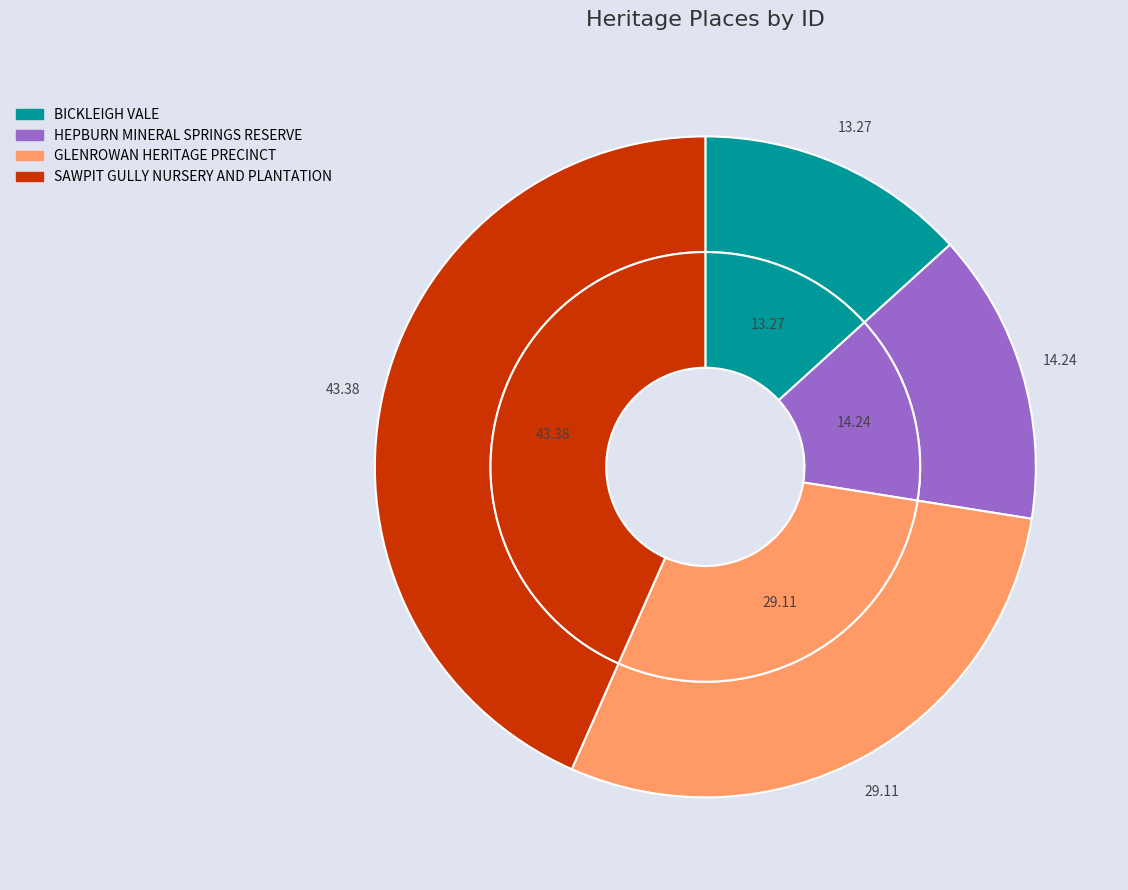

Does any single category account for the majority?

No